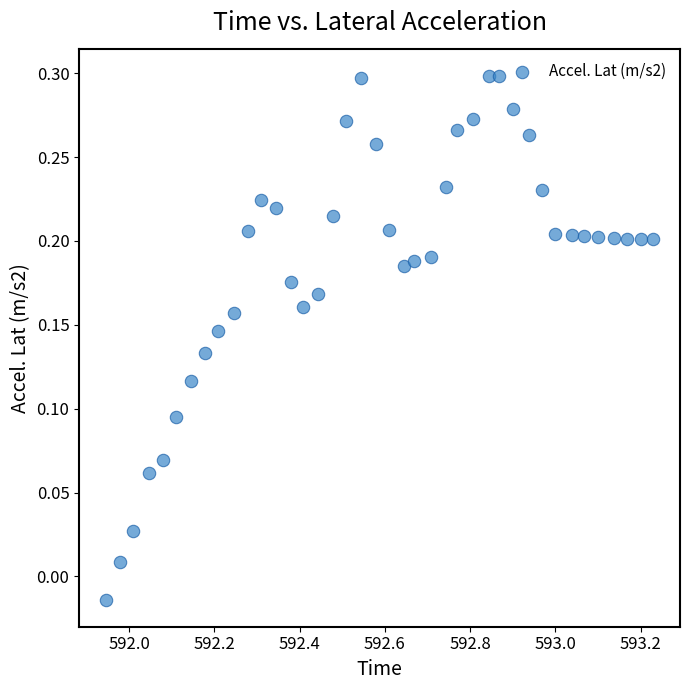

What is the range of X values (max minus min)?

1.3